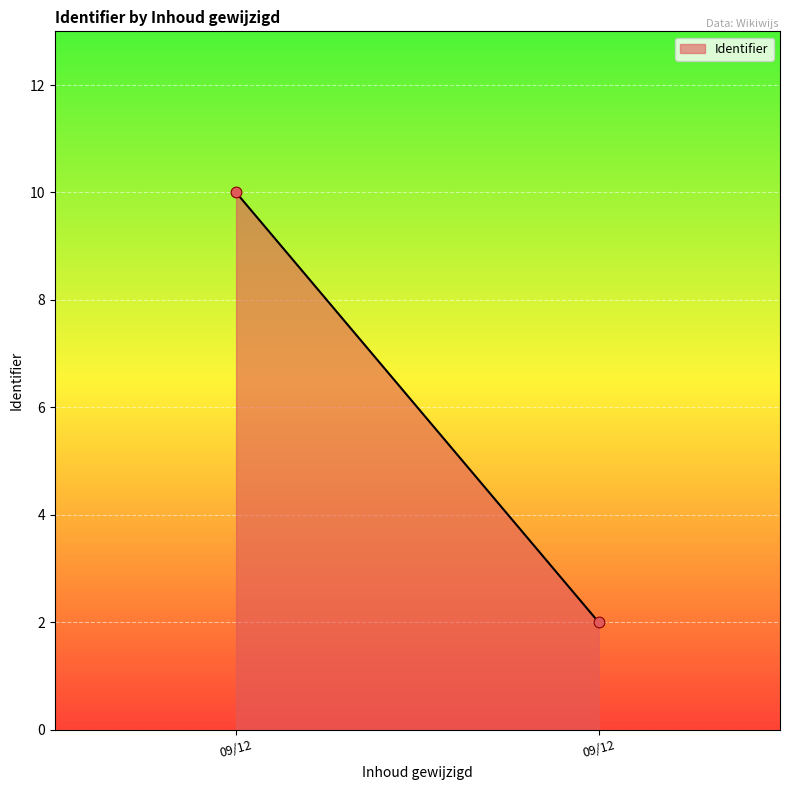

What is the range of Y values (max minus min)?

8